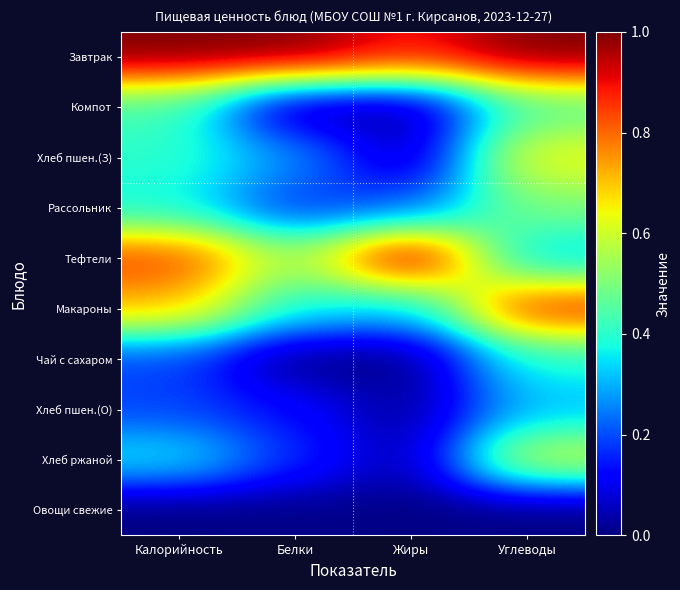

Which series has the largest total across all categories?

Завтрак